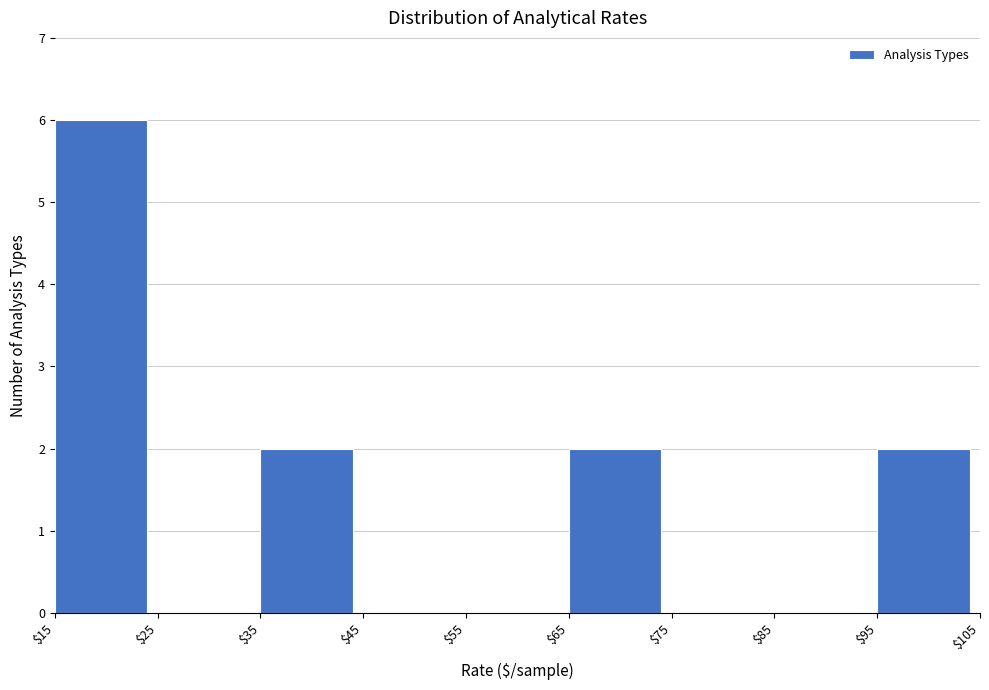

Reading left to right, list every bar in this chart as the range it spans on the x-axis followed by its height. The values are not printed on the chart, so give them approximately, as read against the axis.

$15 to $25: 6
$25 to $35: 0
$35 to $45: 2
$45 to $55: 0
$55 to $65: 0
$65 to $75: 2
$75 to $85: 0
$85 to $95: 0
$95 to $105: 2